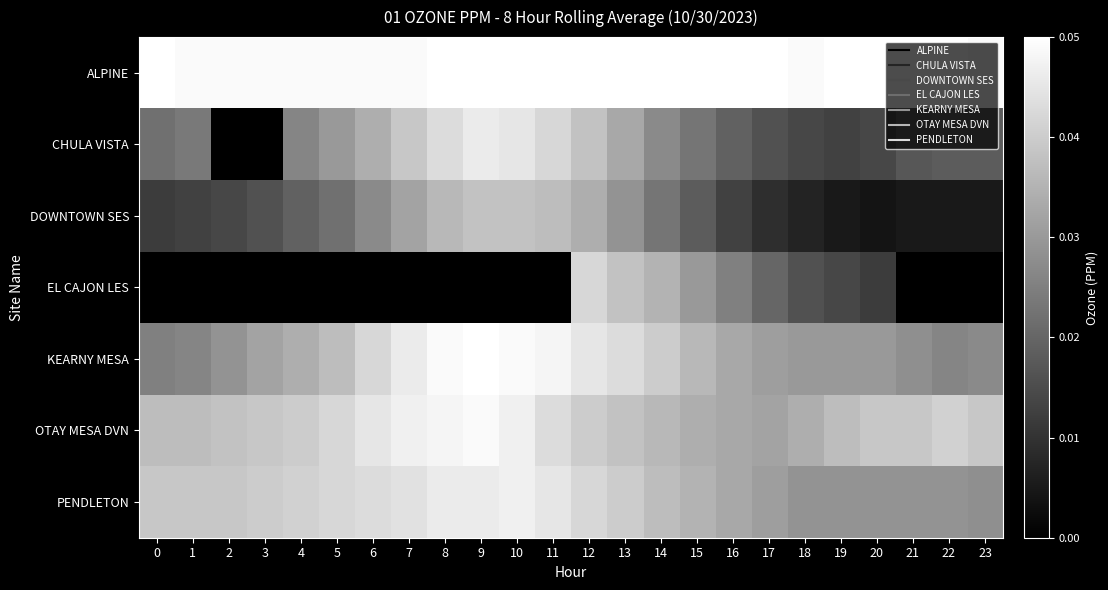

List the series in order of their peak value, highest first.

ALPINE, KEARNY MESA, OTAY MESA DVN, PENDLETON, CHULA VISTA, EL CAJON LES, DOWNTOWN SES